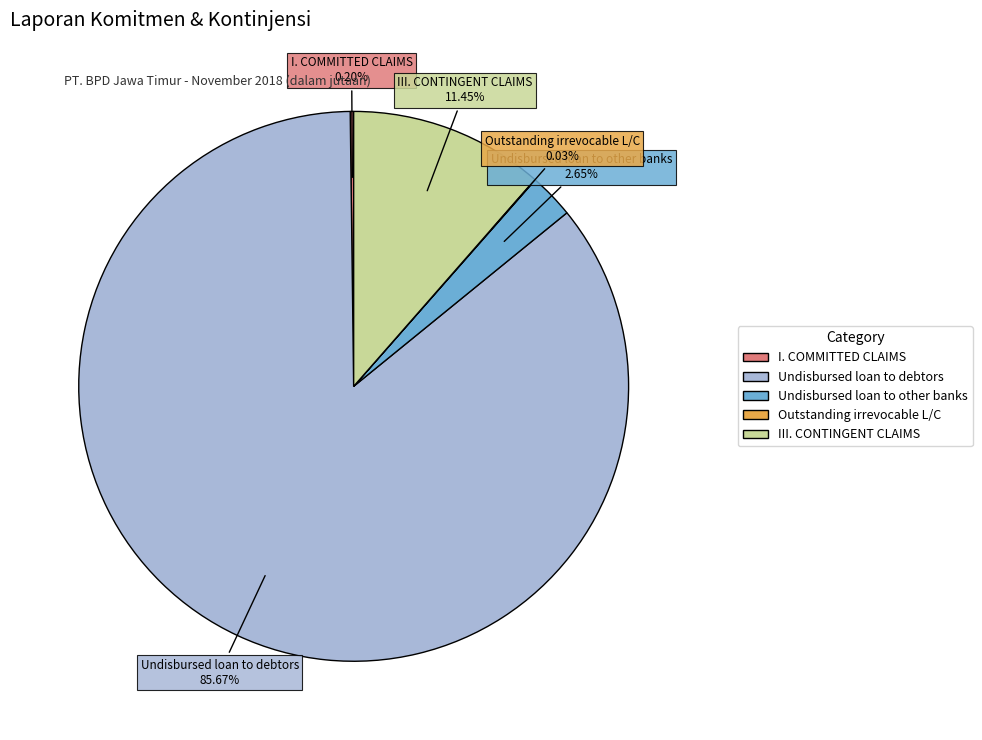

Combined, do III. CONTINGENT CLAIMS and Undisbursed loan to debtors account for over 50%?

Yes